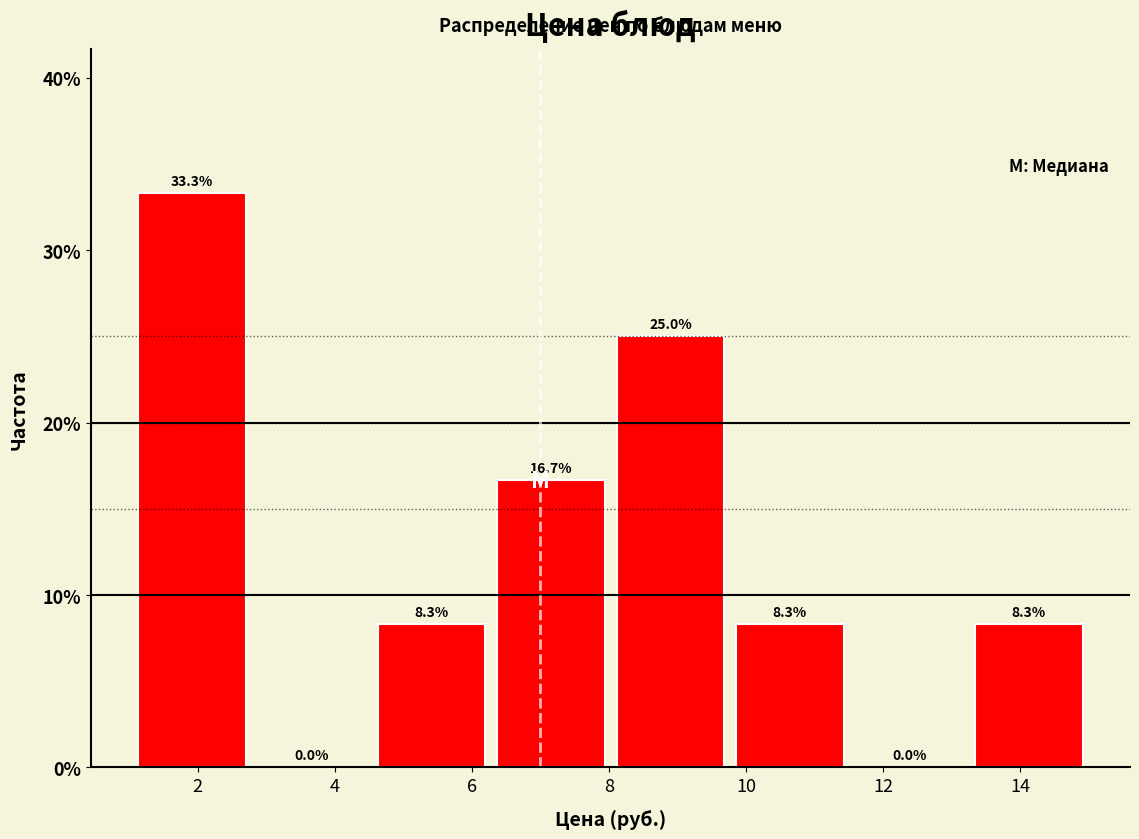

Reading left to right, transcribe this chart: for each bar, give the range it covers on the x-axis and its height. The bar edges are not printed on the chart, so give them approximately, as read against the axis.

1.0 to 2.8: 33.3
2.8 to 4.6: 0.0
4.6 to 6.2: 8.3
6.2 to 8.0: 16.7
8.0 to 9.8: 25.0
9.8 to 11.6: 8.3
11.6 to 13.2: 0.0
13.2 to 15.0: 8.3